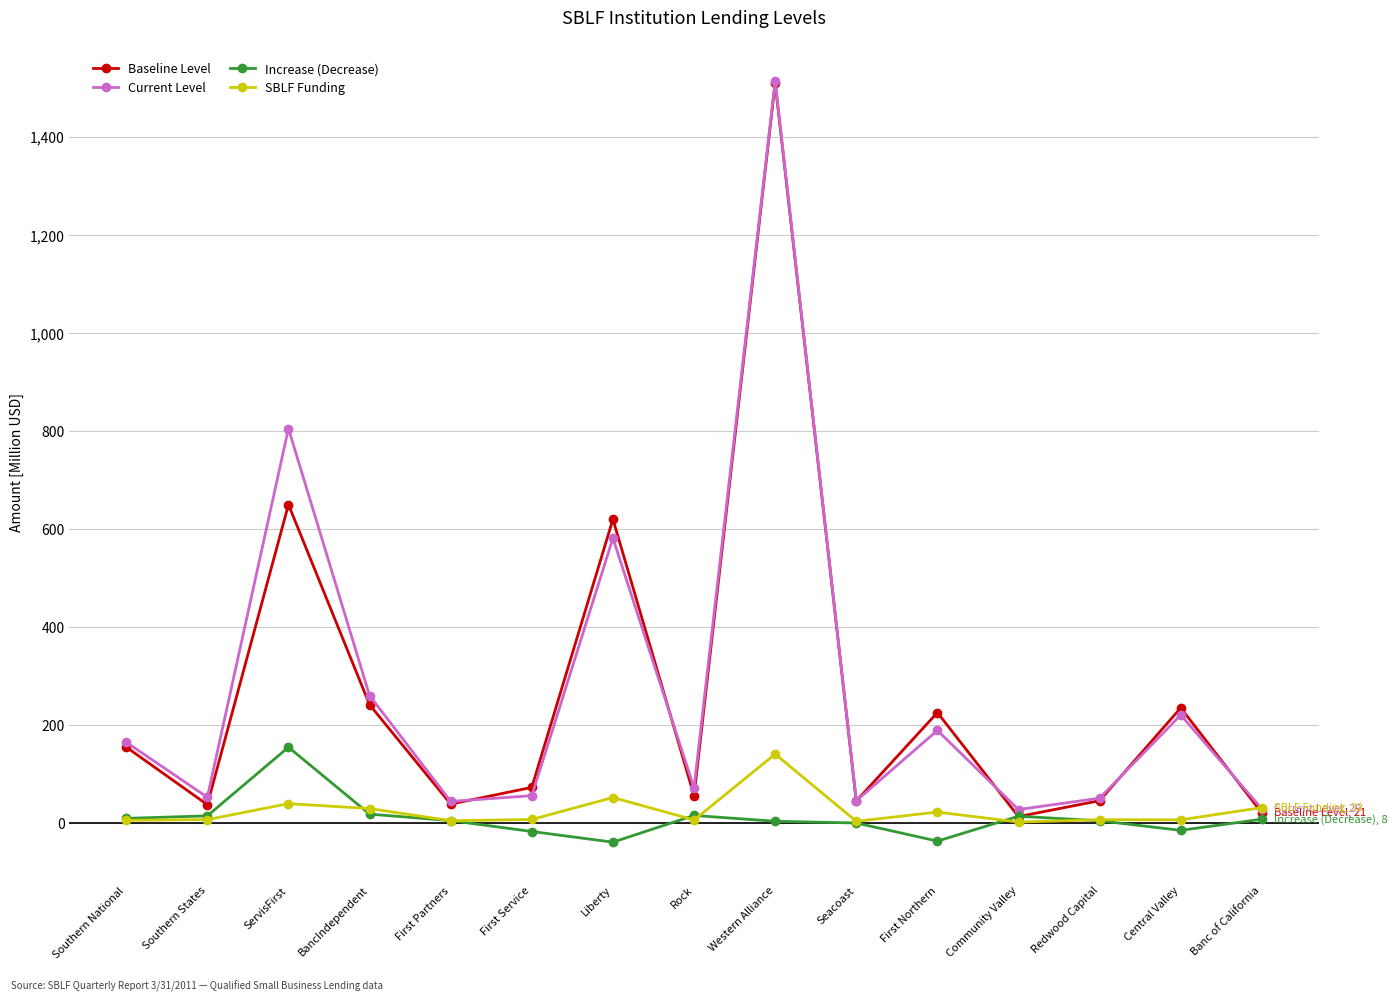

What is the value of the SBLF Funding point at the 13th from the left?

7.3